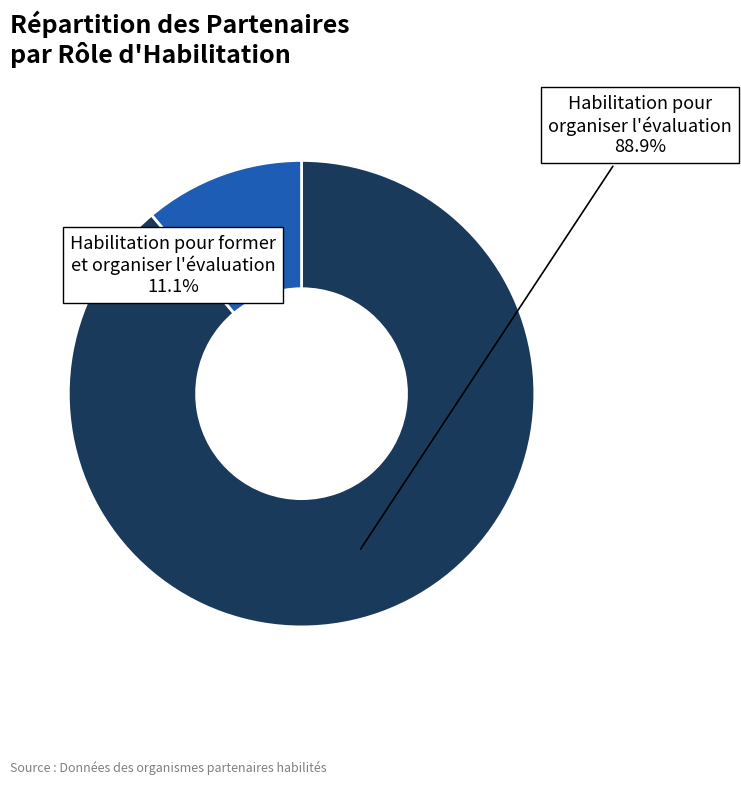

Is there a majority slice in this chart?

Yes